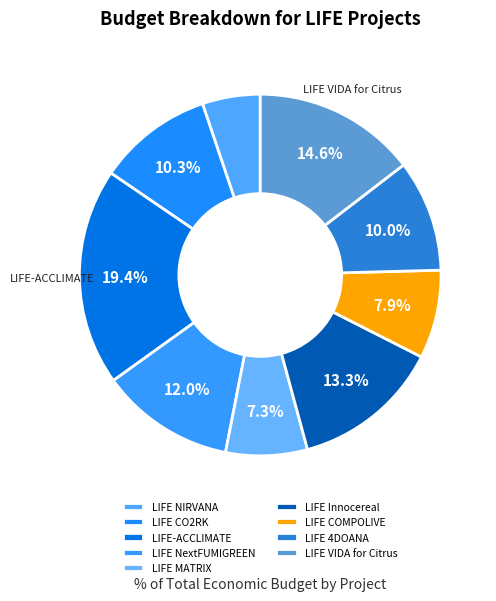

To the nearest percent, what is the difference between the largest and smallest slice percentages?

14%